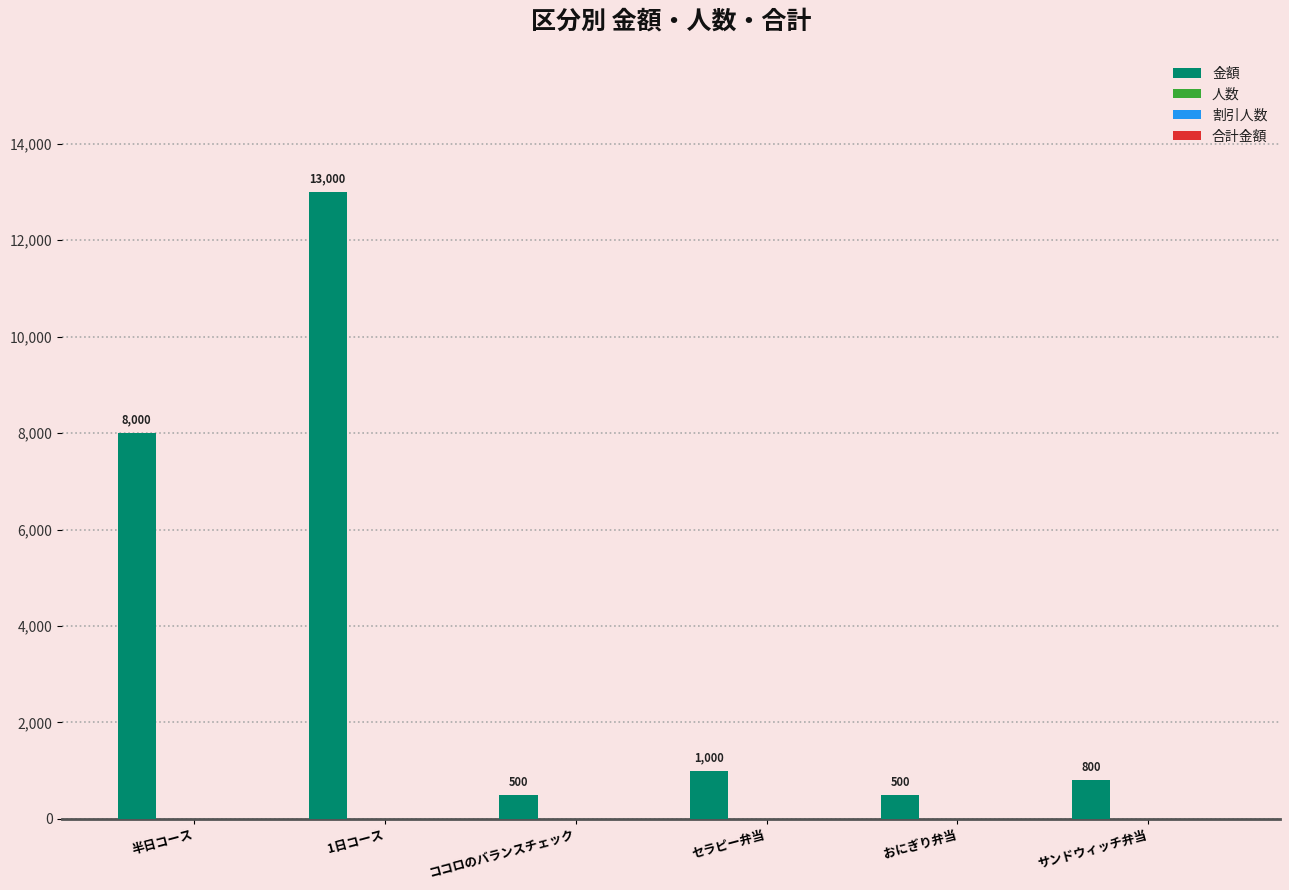

Reading left to right, list all the values displayed in this chart.

8000	13000	500	1000	500	800